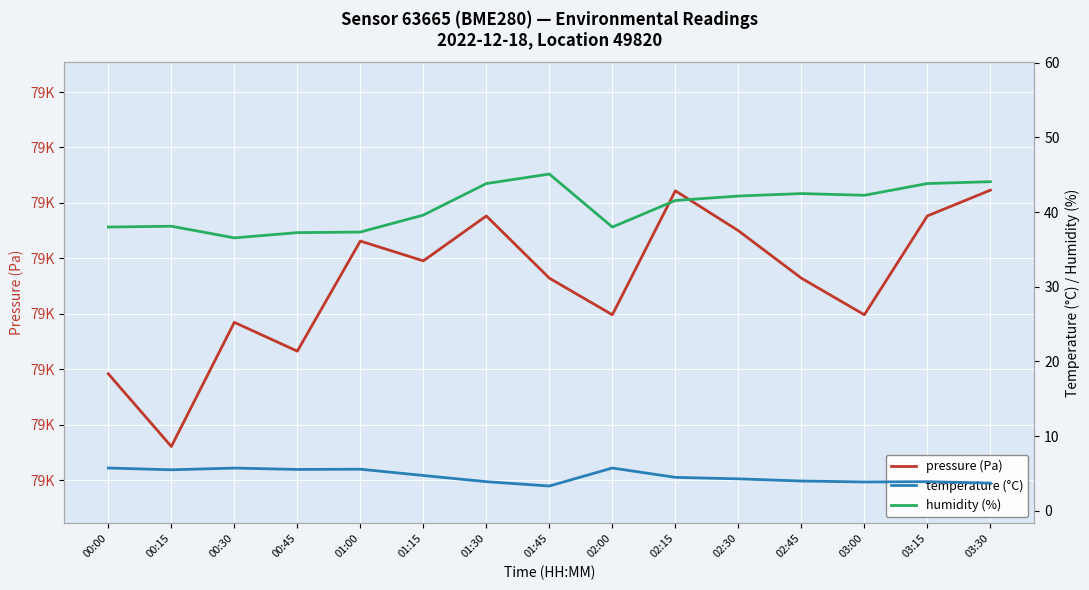

What is the approximate value of humidity (%) at 02:15?

41.5